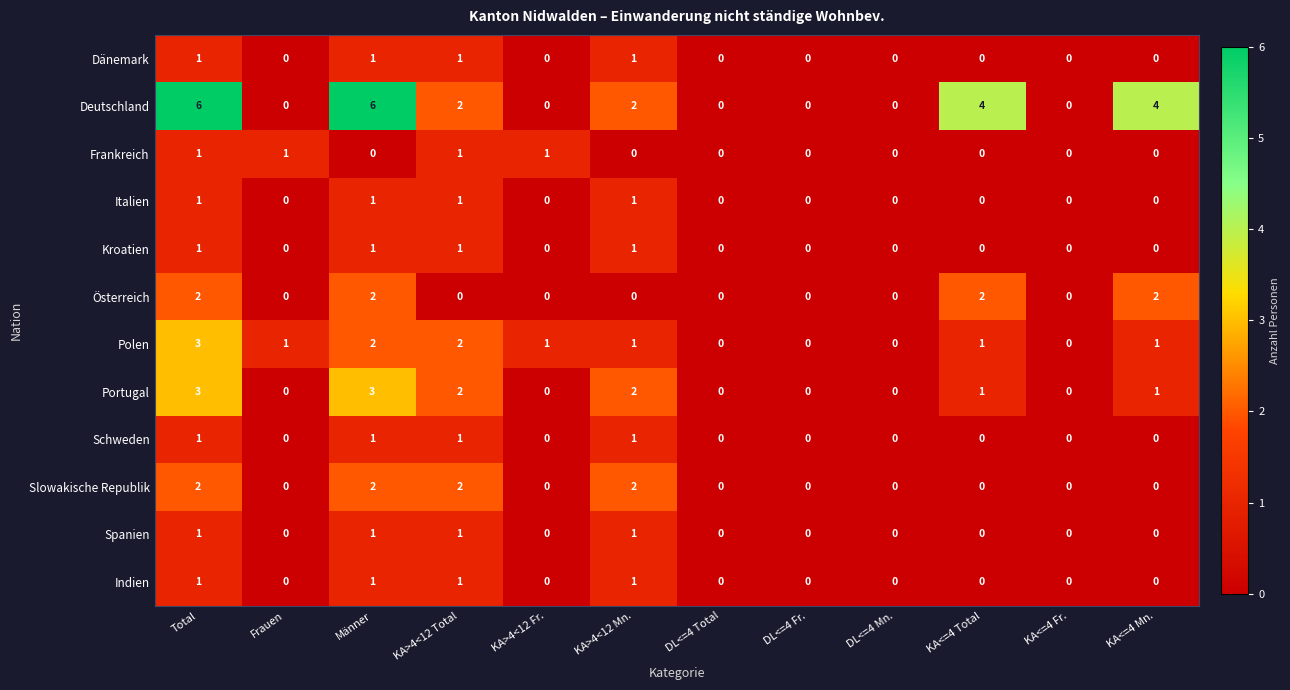

How many Frankreich values are between 0 and 1?

12